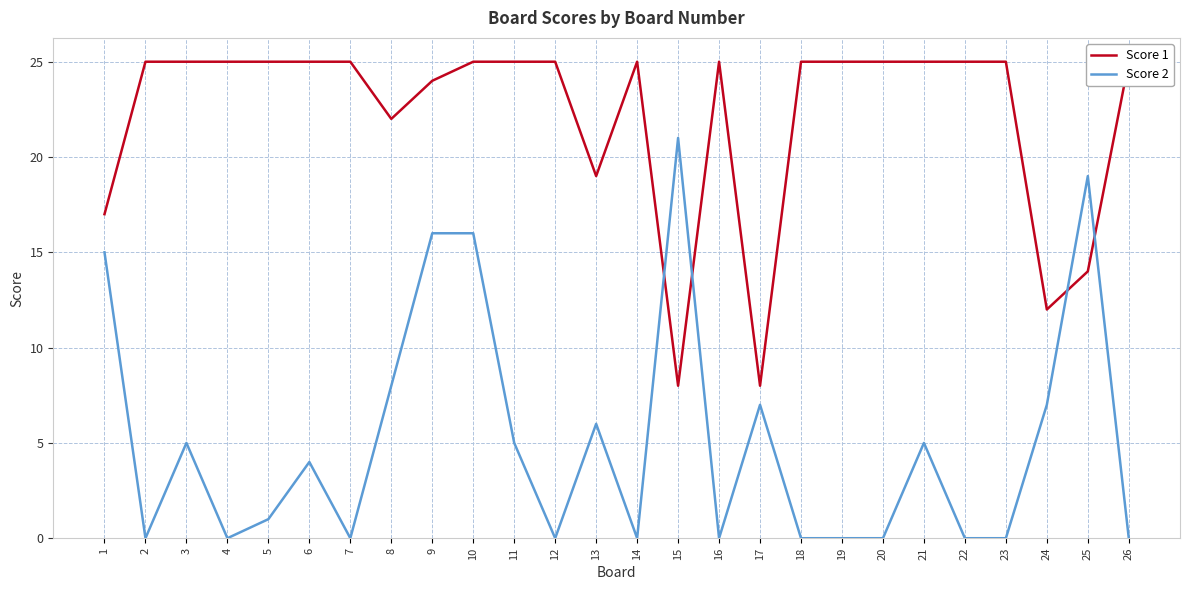

How many interior local valleys does the Score 1 series have?

5